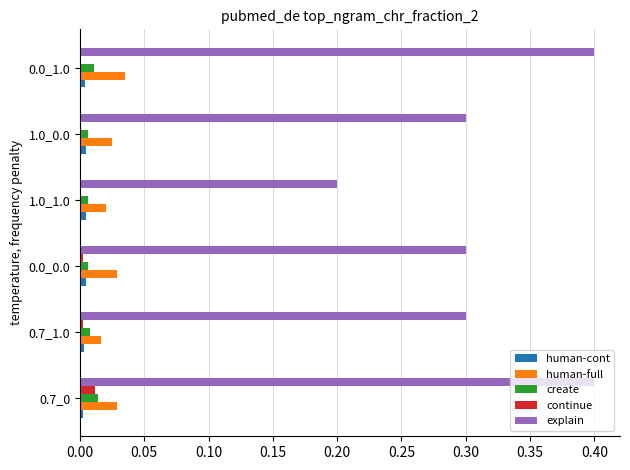

Is it true that explain equals 0.4 at 0.0_1.0?

True